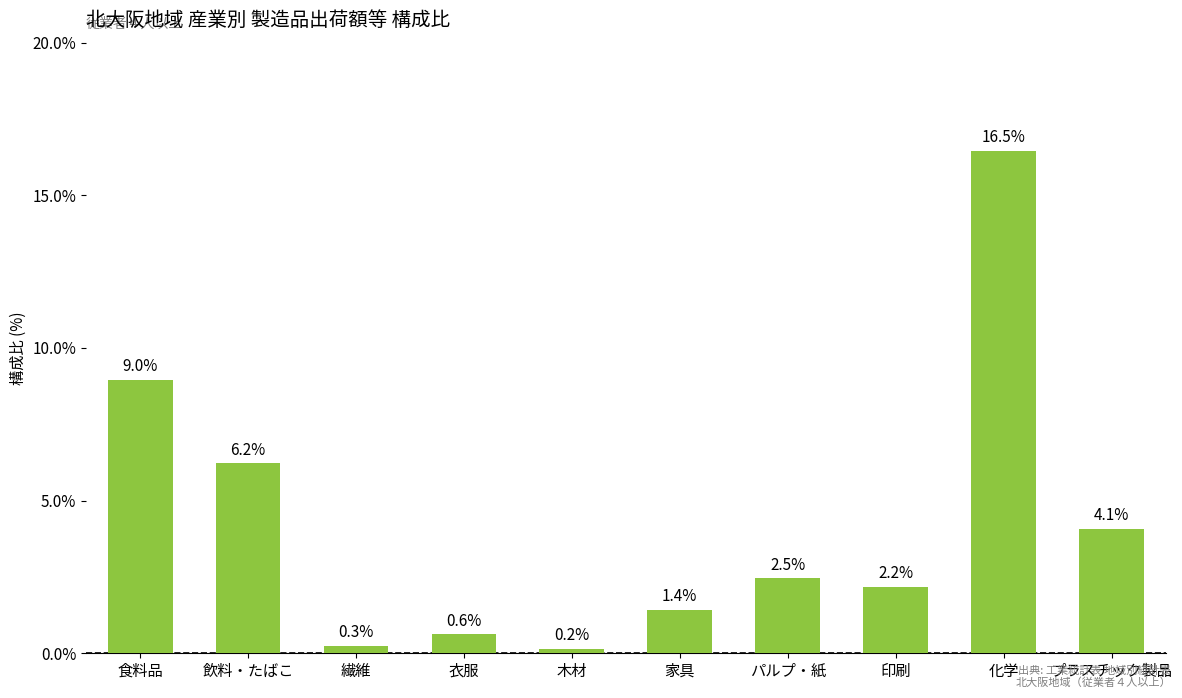

Rank the categories by value from lowest to highest.

木材, 繊維, 衣服, 家具, 印刷, パルプ・紙, プラスチック製品, 飲料・たばこ, 食料品, 化学